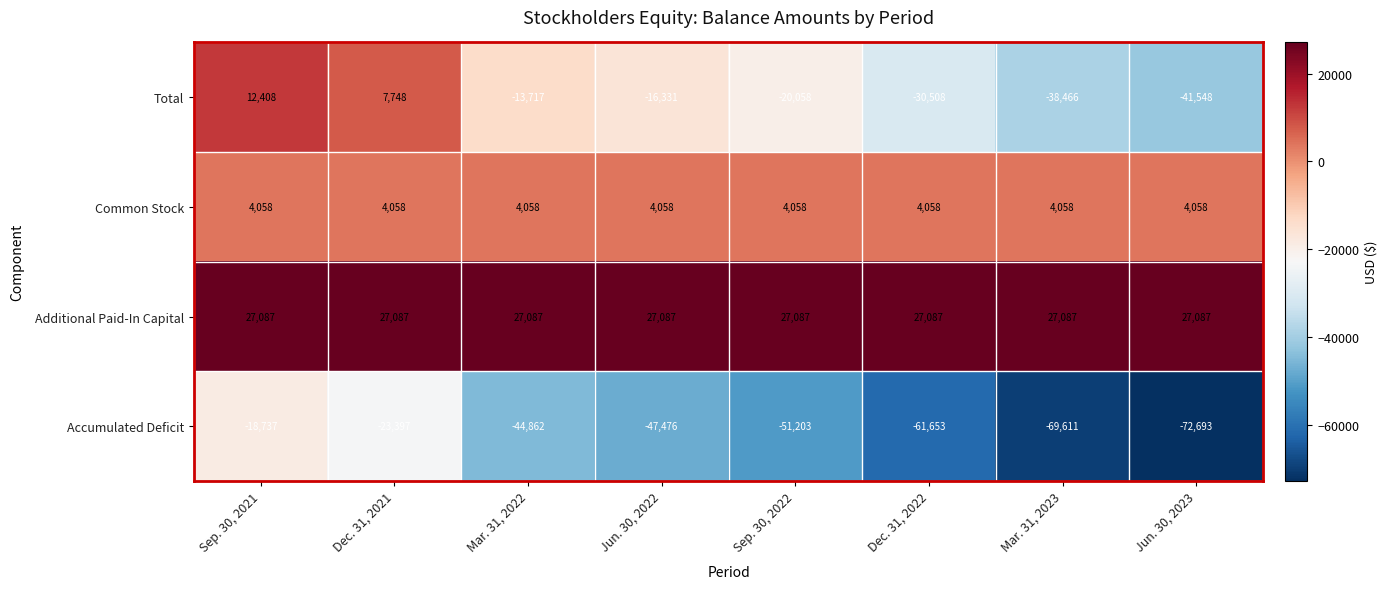

At how many categories does at least one series exceed 23665?

8